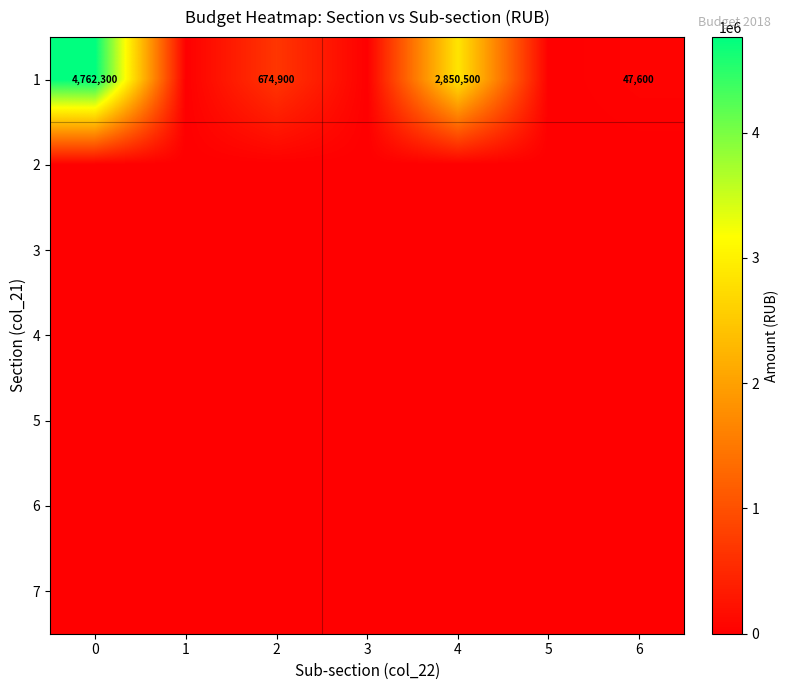

List the labels in order of row_6 value, smallest first.

0, 1, 2, 3, 4, 5, 6